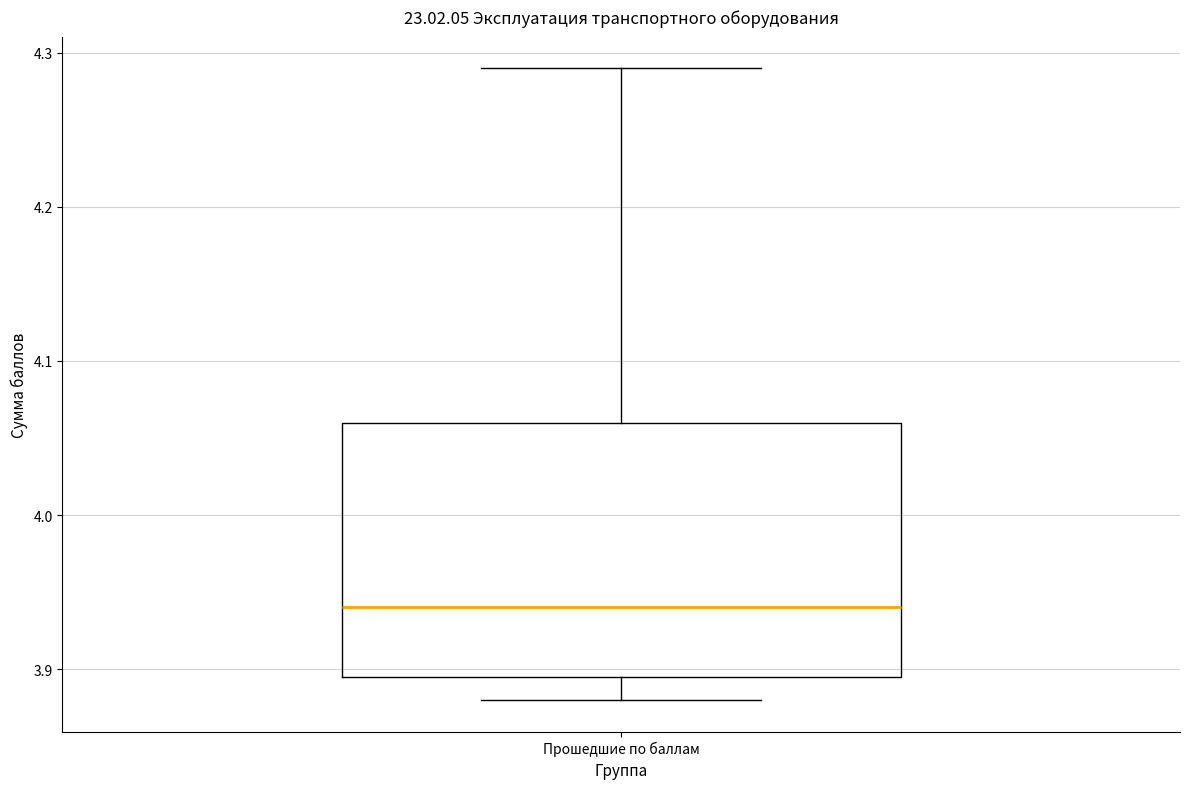

Where does the median line of the box for Прошедшие по баллам sit on the y-axis? The values are not printed on the chart, so give them approximately, as read against the axis.

3.94